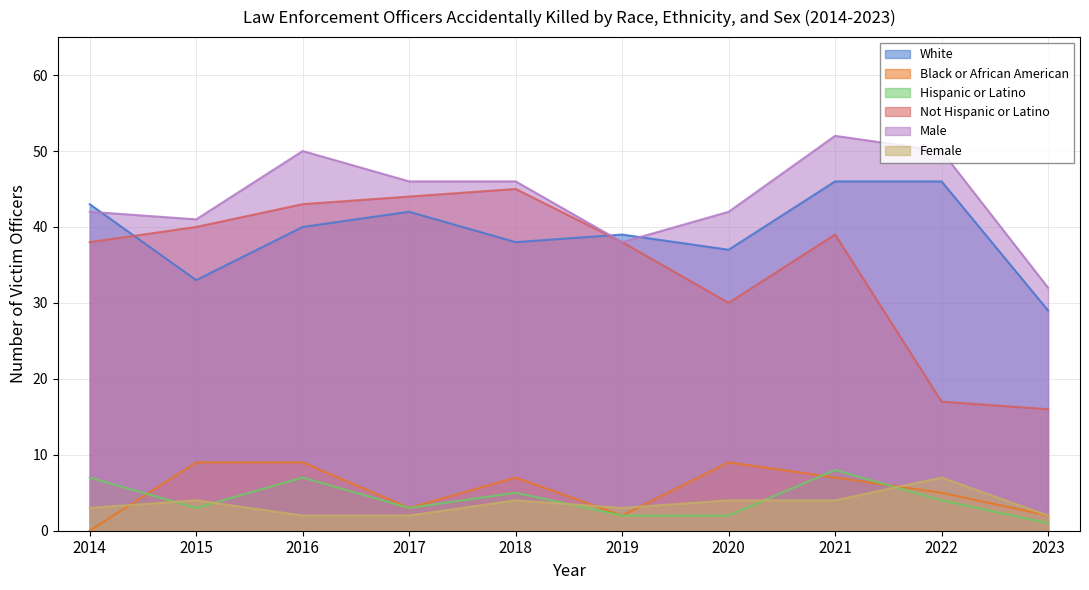

At 2023, list the series in order from smallest to largest.

Hispanic or Latino, Black or African American, Female, Not Hispanic or Latino, White, Male